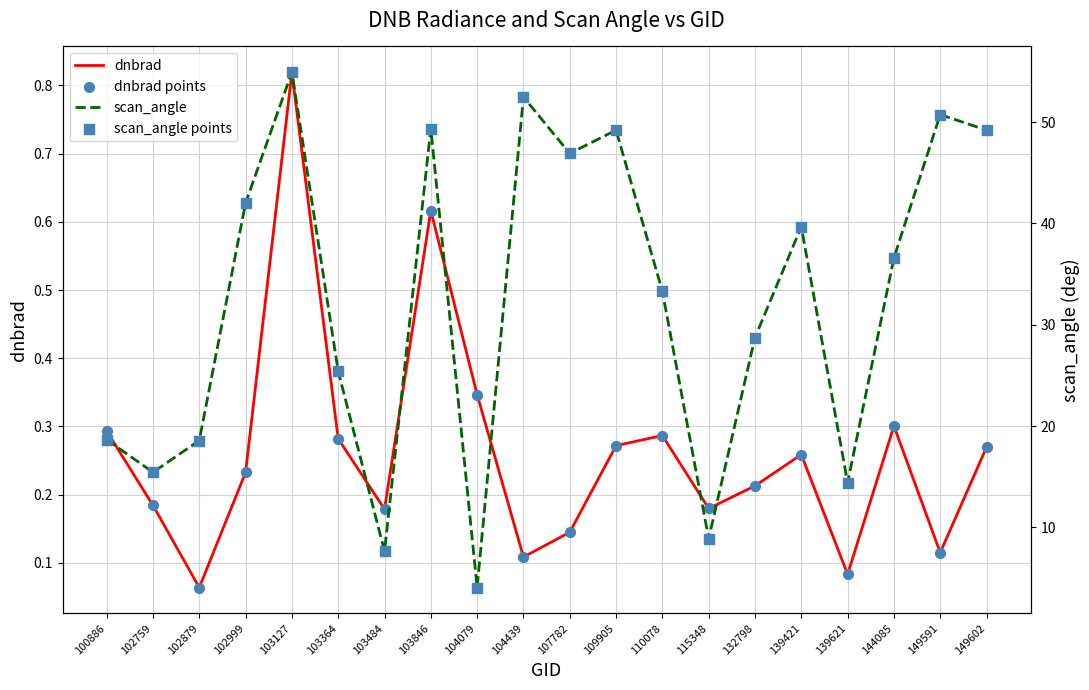

At which category is the sum across all series the highest?

103127